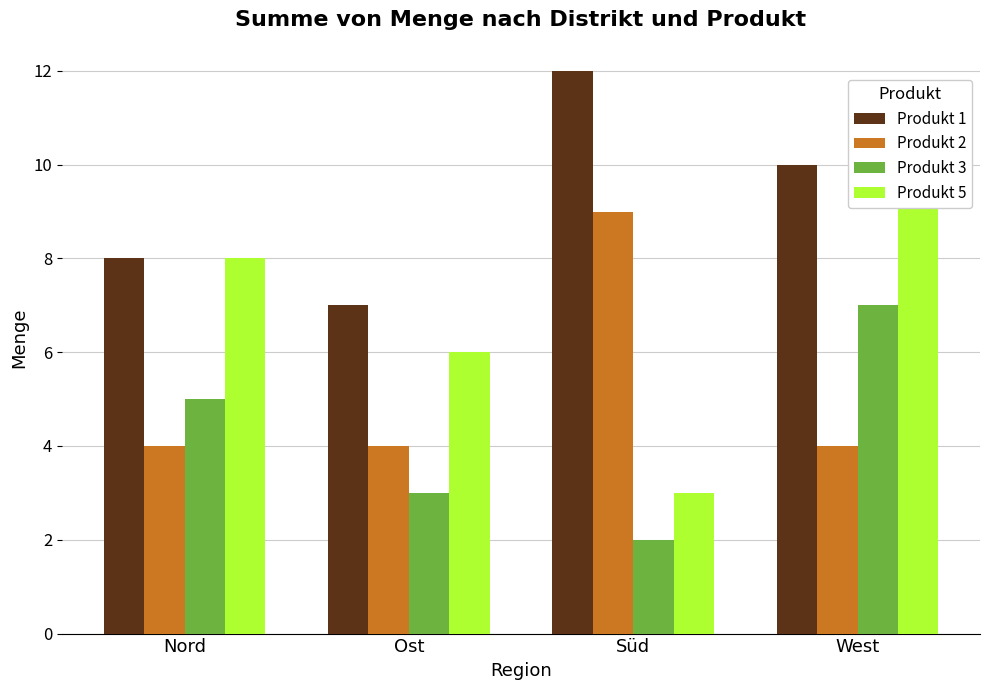

How many groups of bars are there?

4